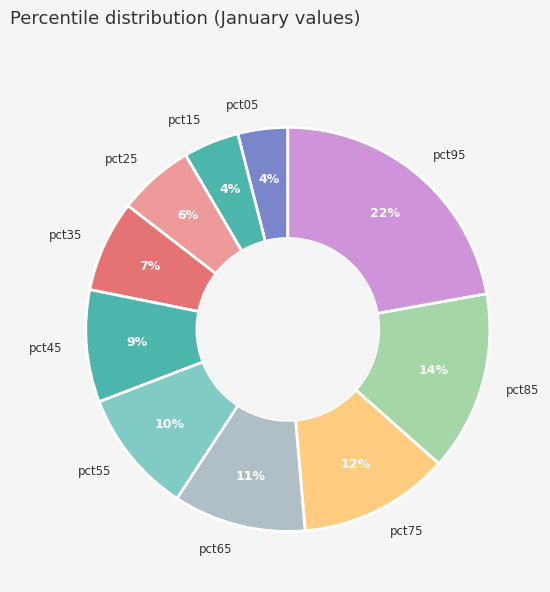

To the nearest percent, what is the difference between the largest and smallest slice percentages?

18%